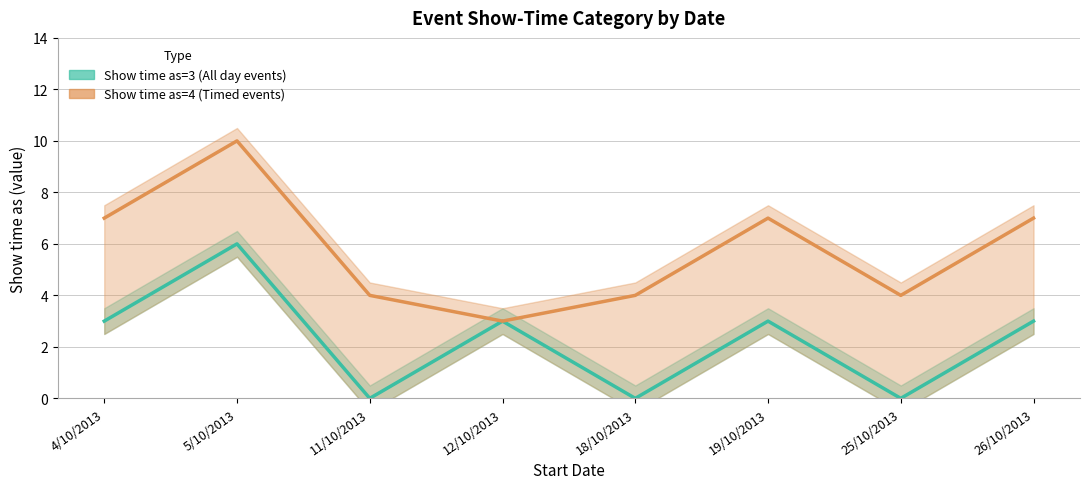

How many values in the Show time as=4 (Timed events) series exceed 7?

1